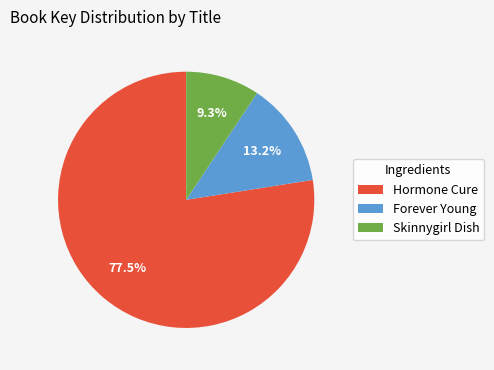

Which category has the biggest portion of the pie?

Hormone Cure